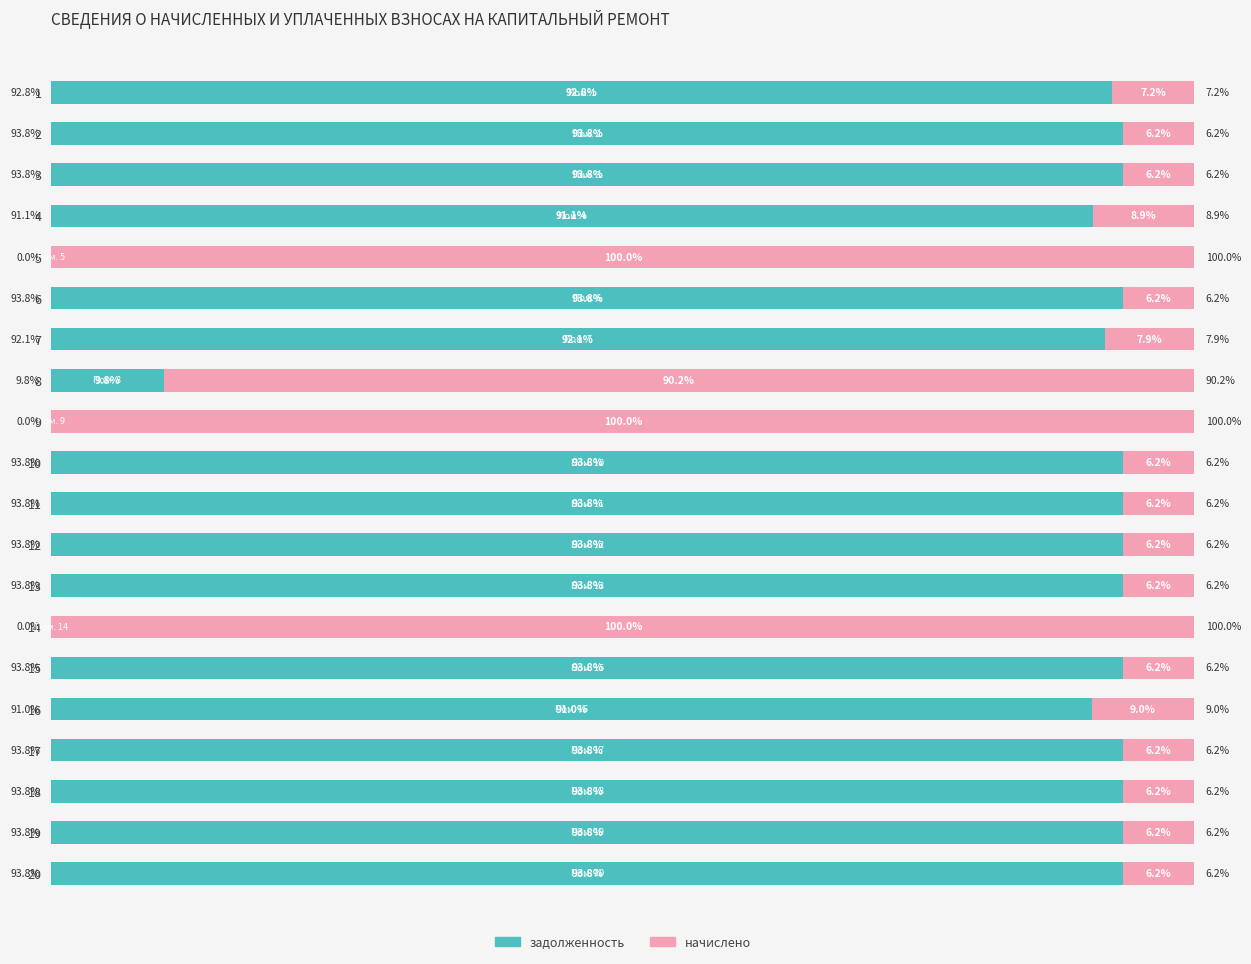

What are all the series names shown in the legend?

задолженность, начислено